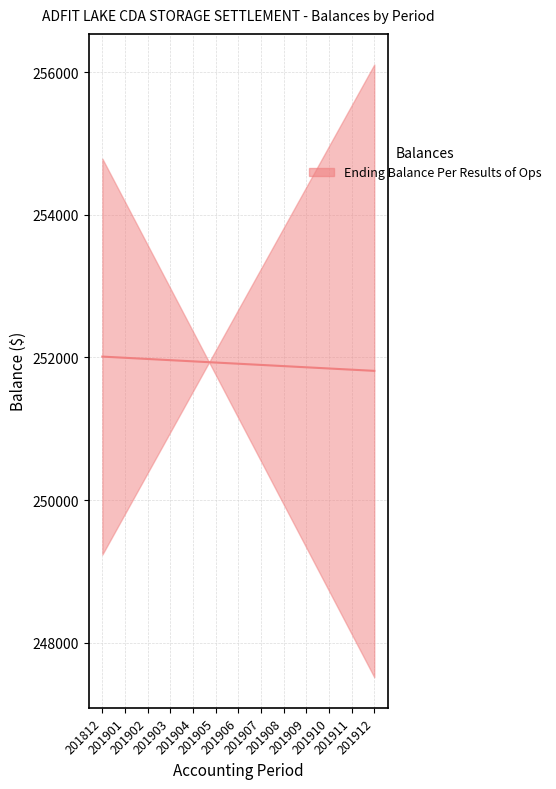

True or false: the data shows 251962.2 at 201903.

True